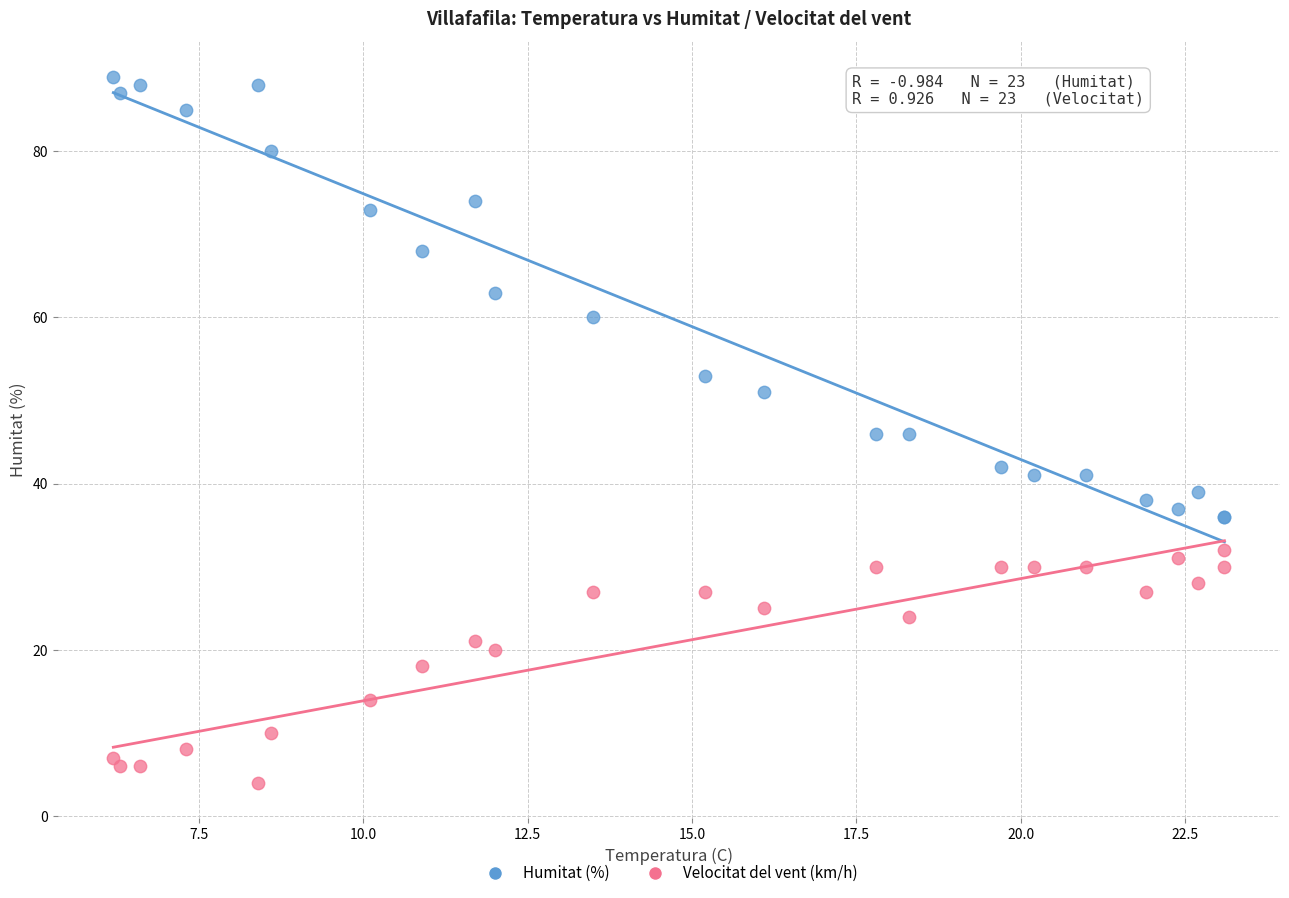

In the Humitat (%) series, what Y value is closest to 62?

63